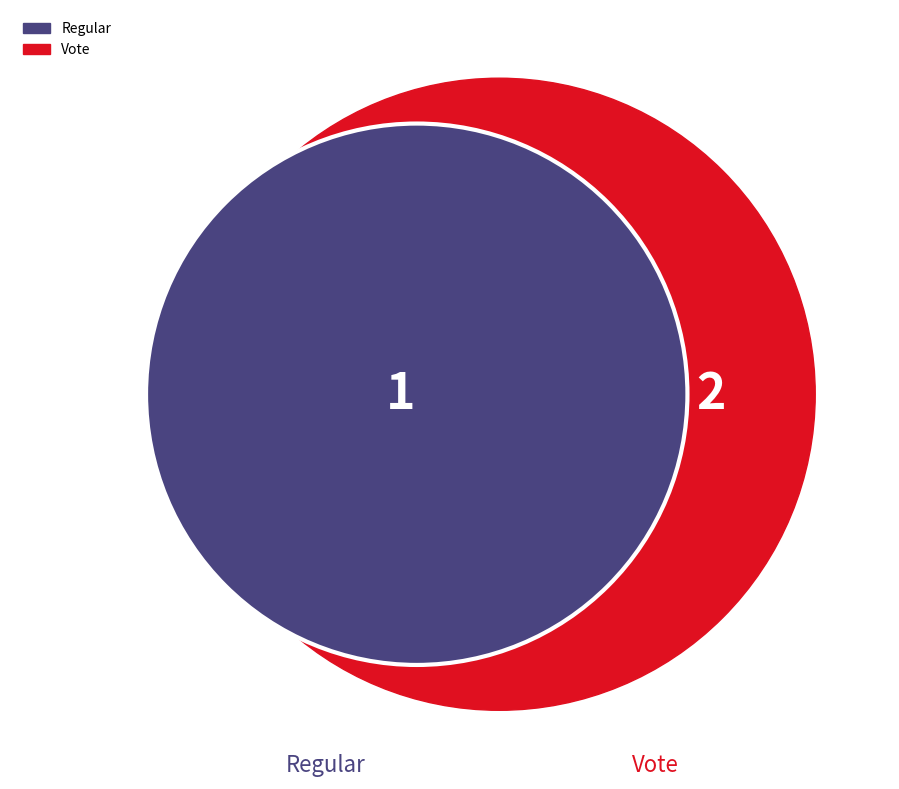

How many slices are in this pie chart?

2